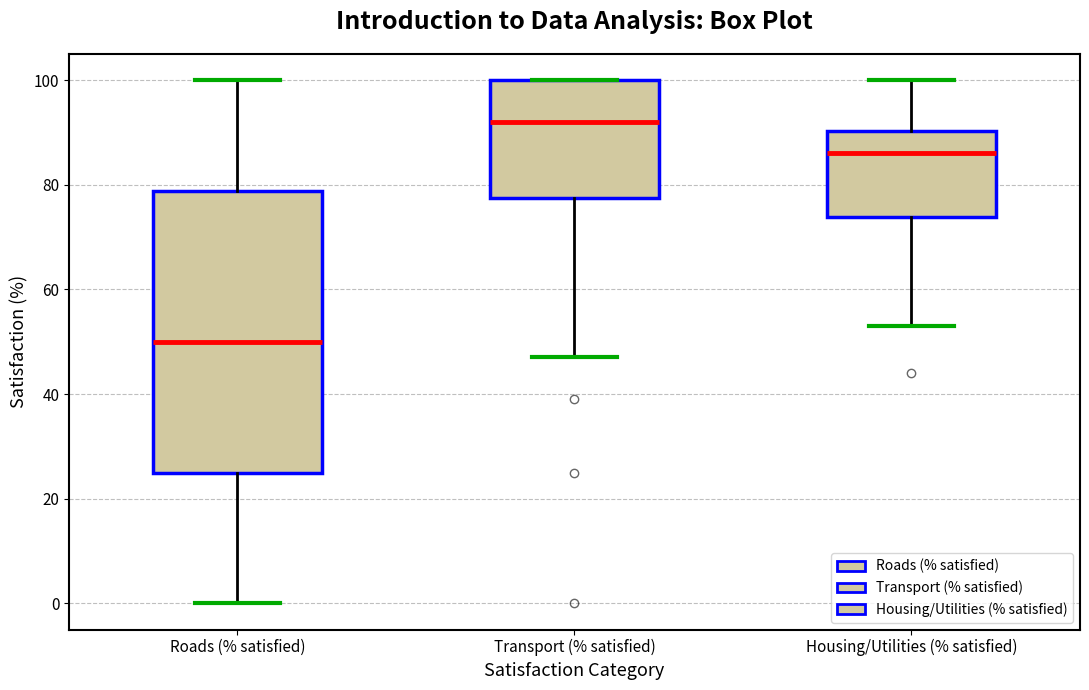

Reading left to right, read every box against the y-axis: the position of its median line, the range the box covers, and the ends of its whiskers. The values are not printed on the chart, so give them approximately, as read against the axis.

Roads (% satisfied): median 50, box 26 to 78, whiskers 0 to 100
Transport (% satisfied): median 92, box 78 to 100, whiskers 48 to 100
Housing/Utilities (% satisfied): median 86, box 74 to 90, whiskers 54 to 100